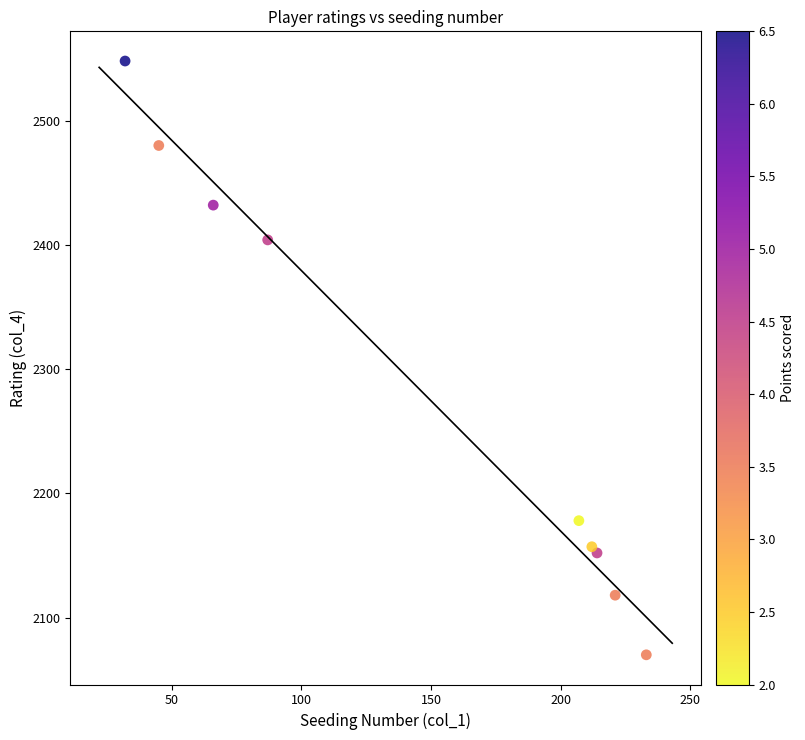

What Y value in the scatter plot is closest to 2309?

2404